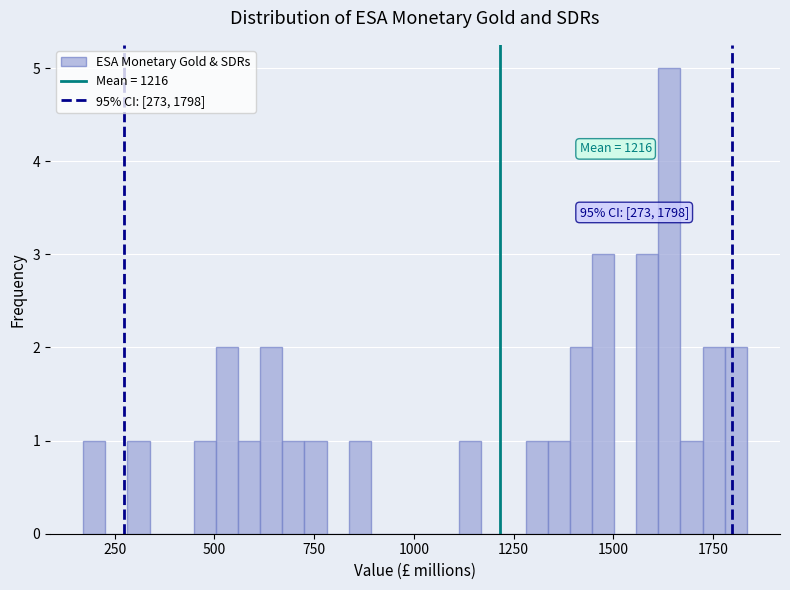

Read against the x-axis, roughly where is the centre of the tallest bar?

1650